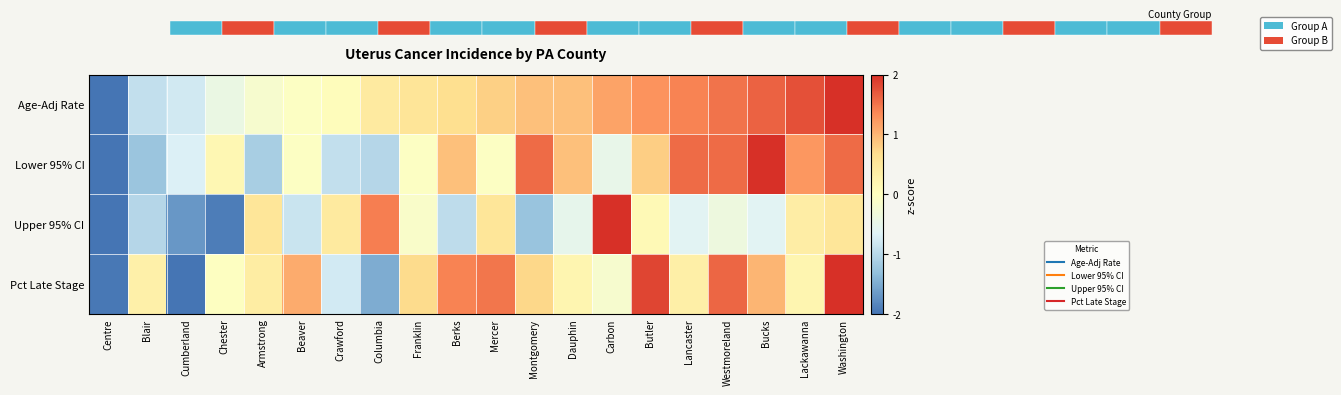

How many data points does each series have?

20